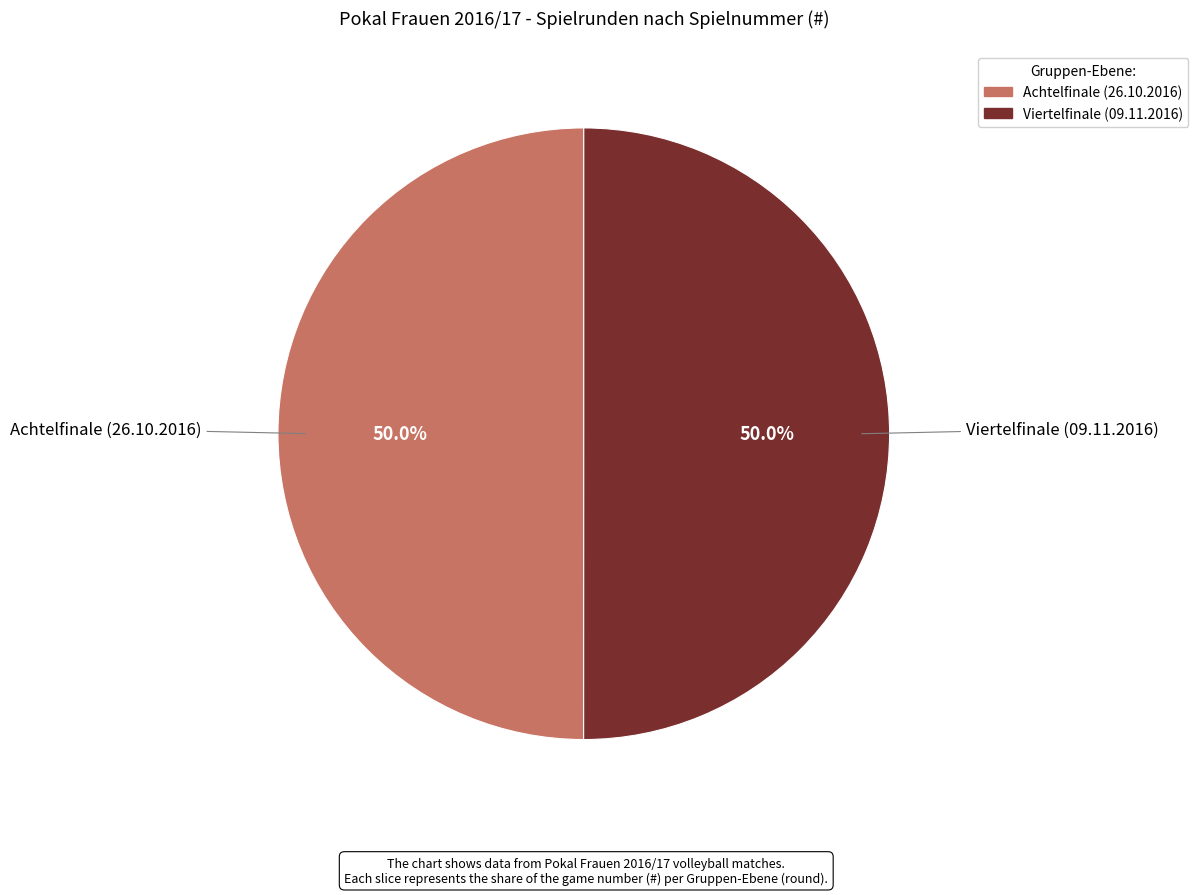

How many segments does this pie chart have?

2